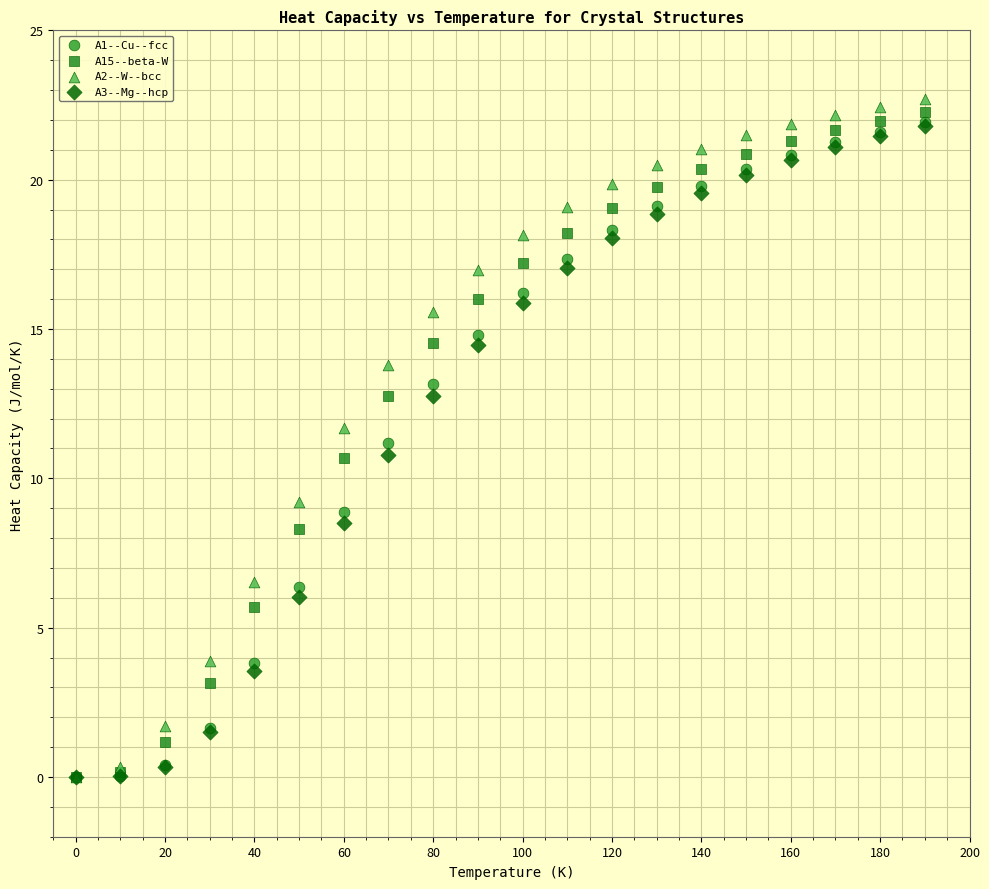

Which series has the widest spread of Y values?

A2--W--bcc